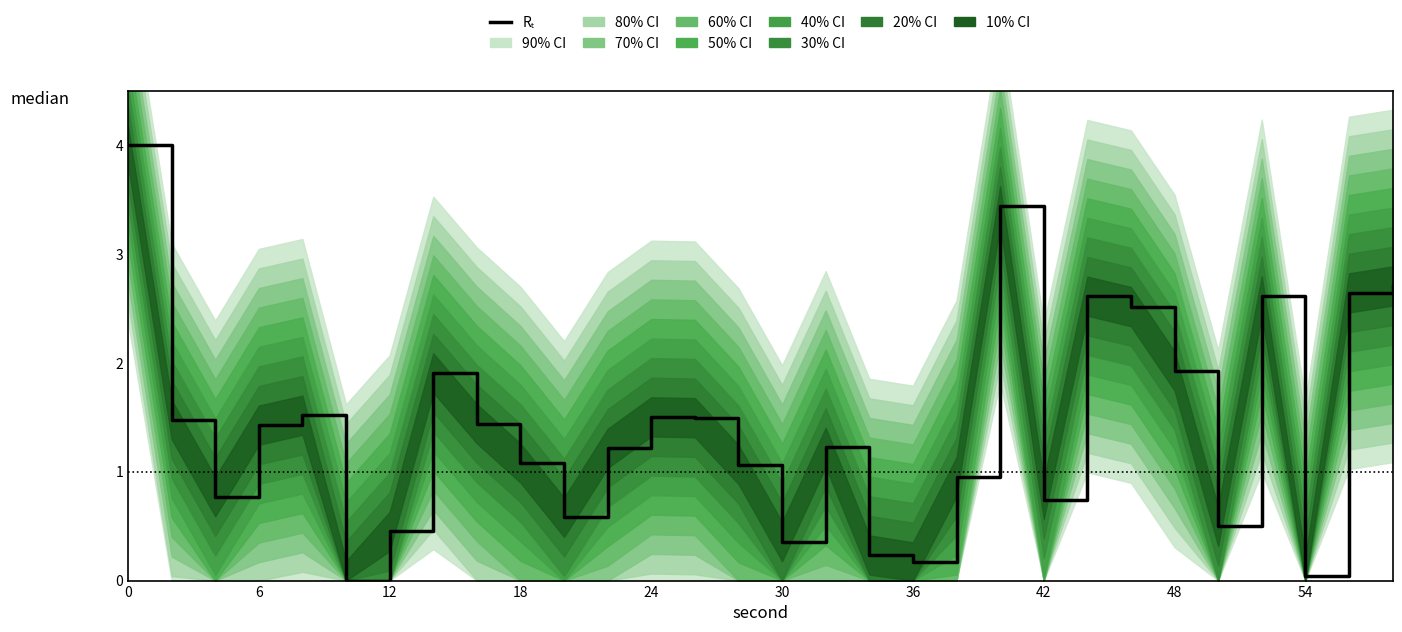

Count the number of categories in the chart.

30